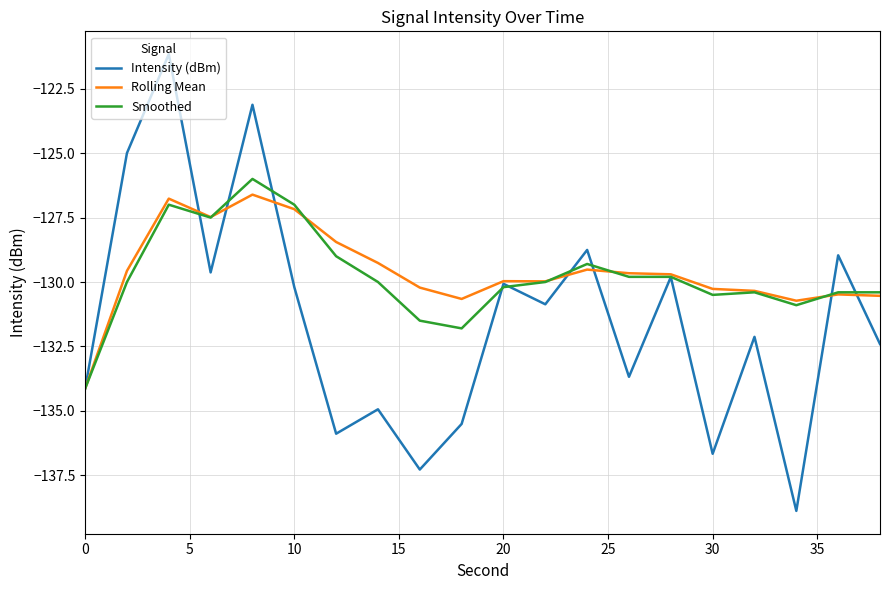

What is the minimum value shown in the chart?

-138.9